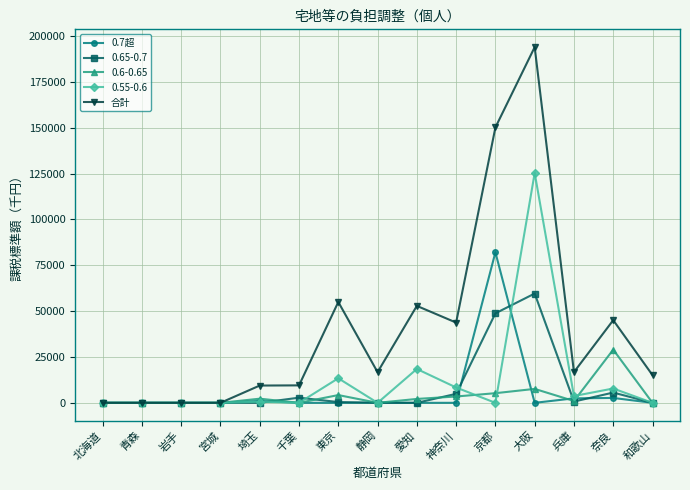

Is the value of 合計 at 大阪 greater than the value of 0.6-0.65 at 奈良?

Yes